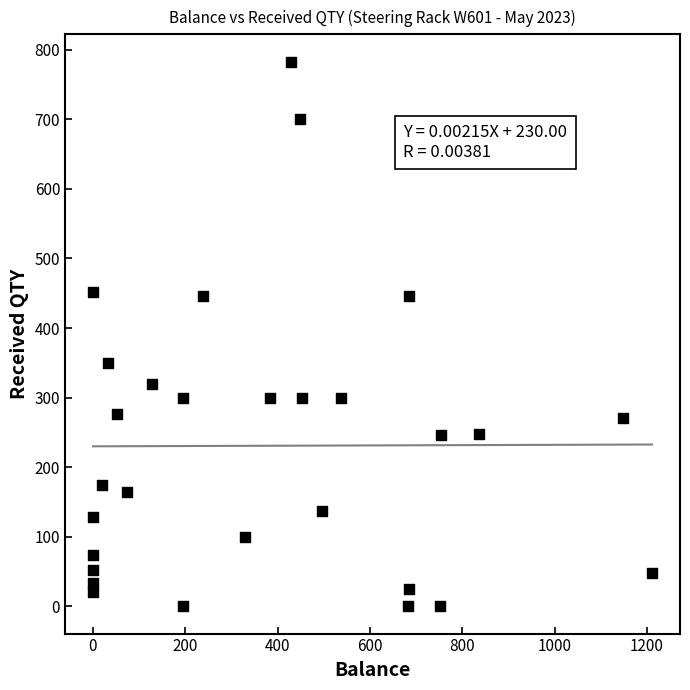

What Y value in the scatter plot is closest to 391?

350